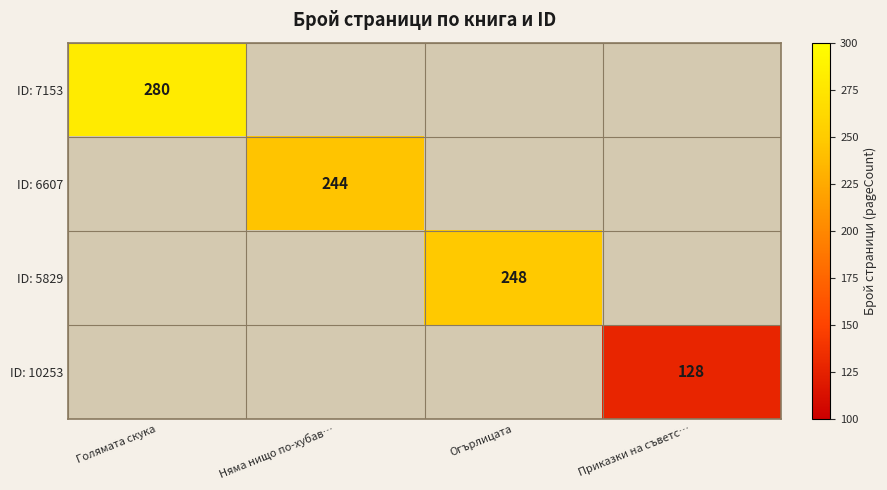

Is it true that ID: 10253 equals 216 at Приказки на съветс…?

False